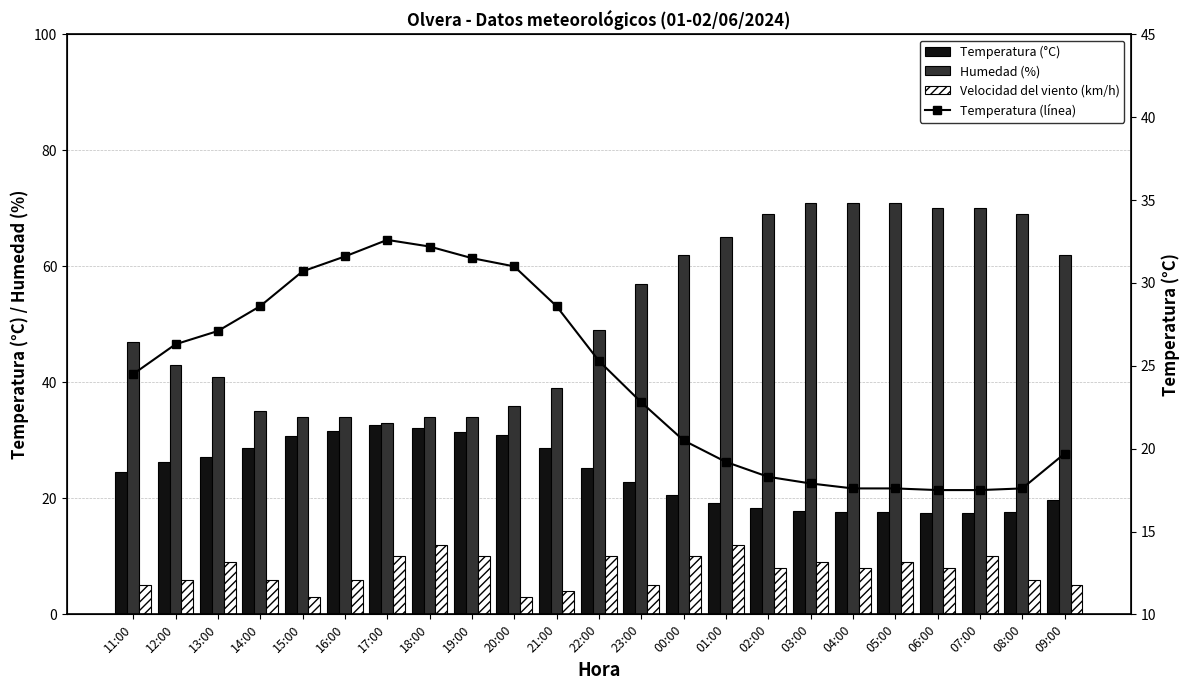

Between 13:00 and 05:00, which series saw the biggest shift?

Humedad (%)